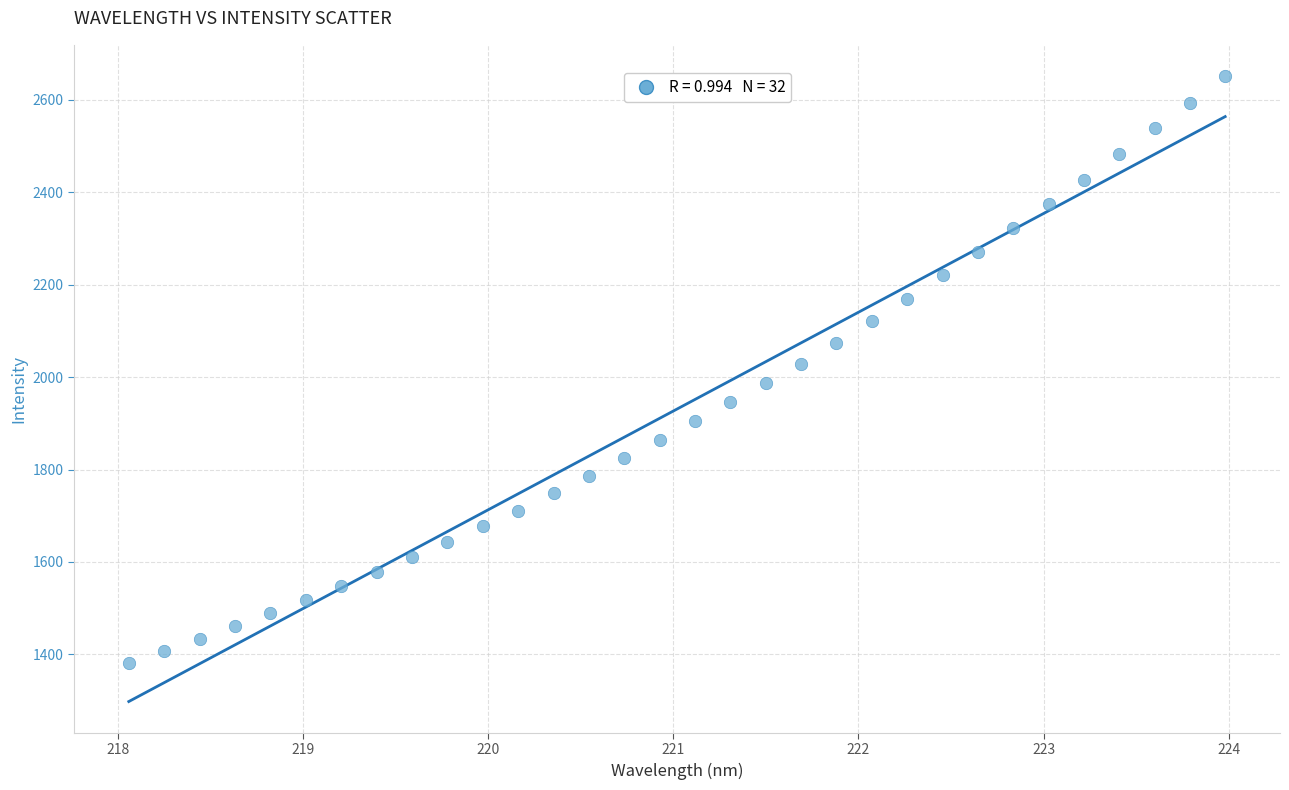

What is the range of Y values (max minus min)?

1269.7